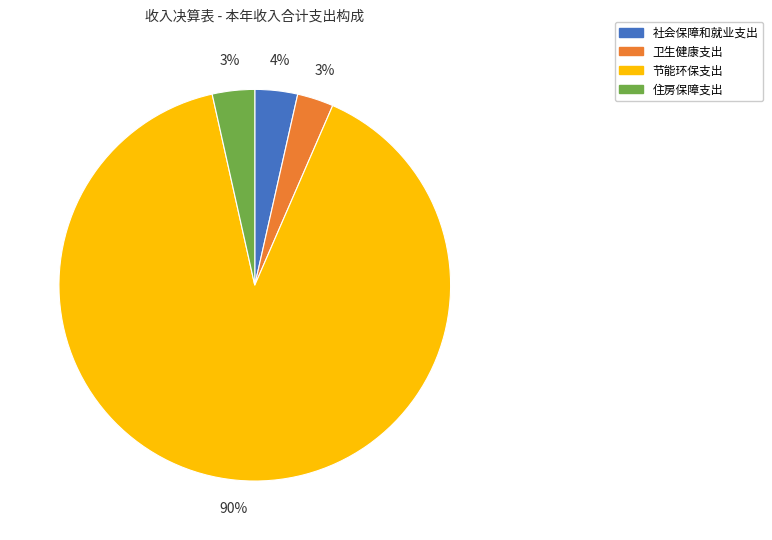

To the nearest percent, what is the difference between the 社会保障和就业支出 and 卫生健康支出 slice percentages?

1%